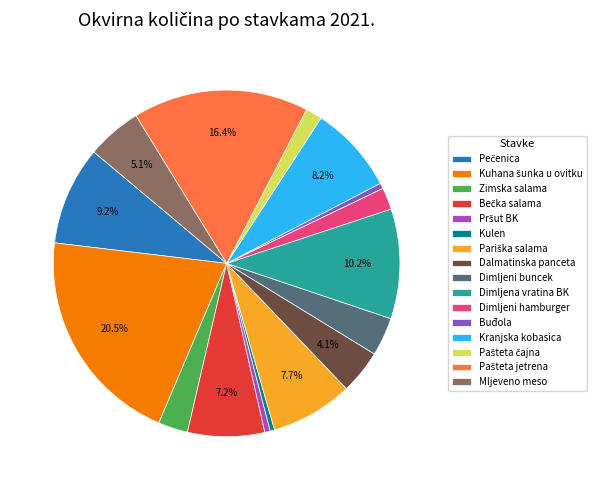

Combined, do Dimljeni buncek and Dimljeni hamburger account for over 50%?

No